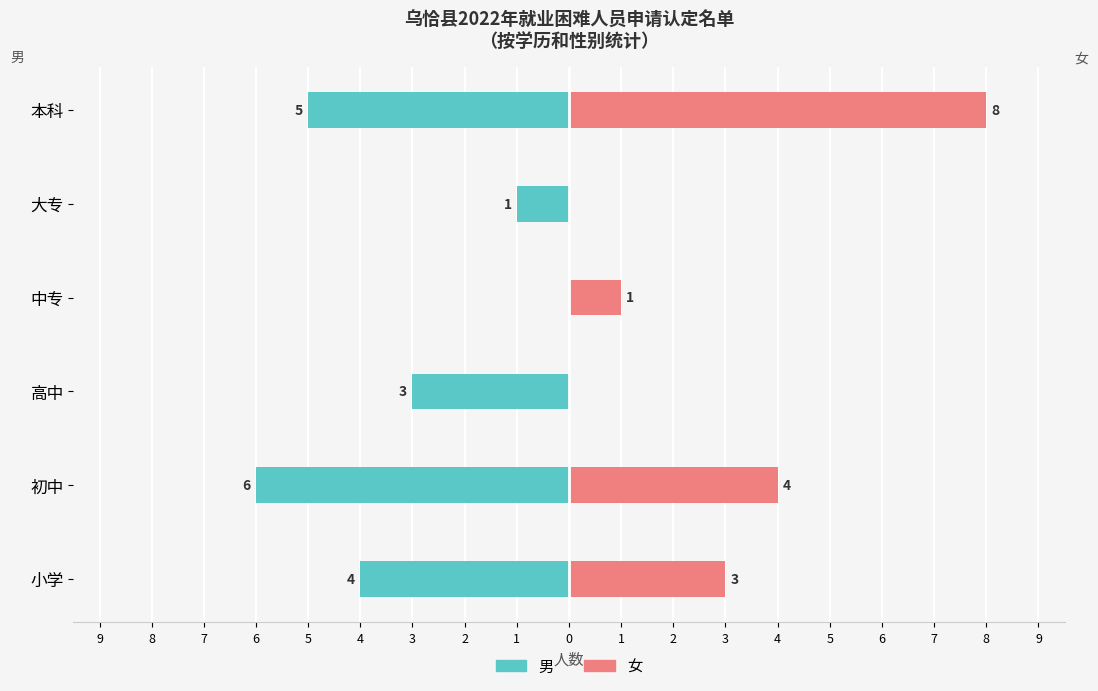

How many series are shown in this chart?

2